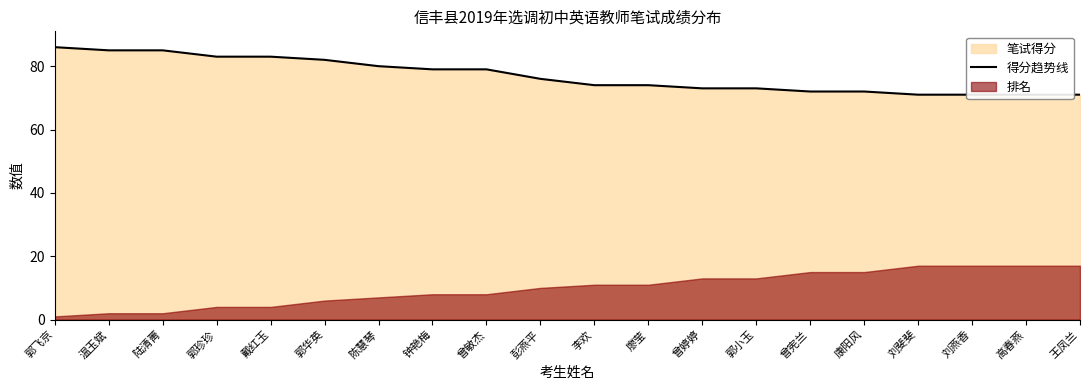

What is the difference between the values at 曾婷婷 and 郭珍珍?

10